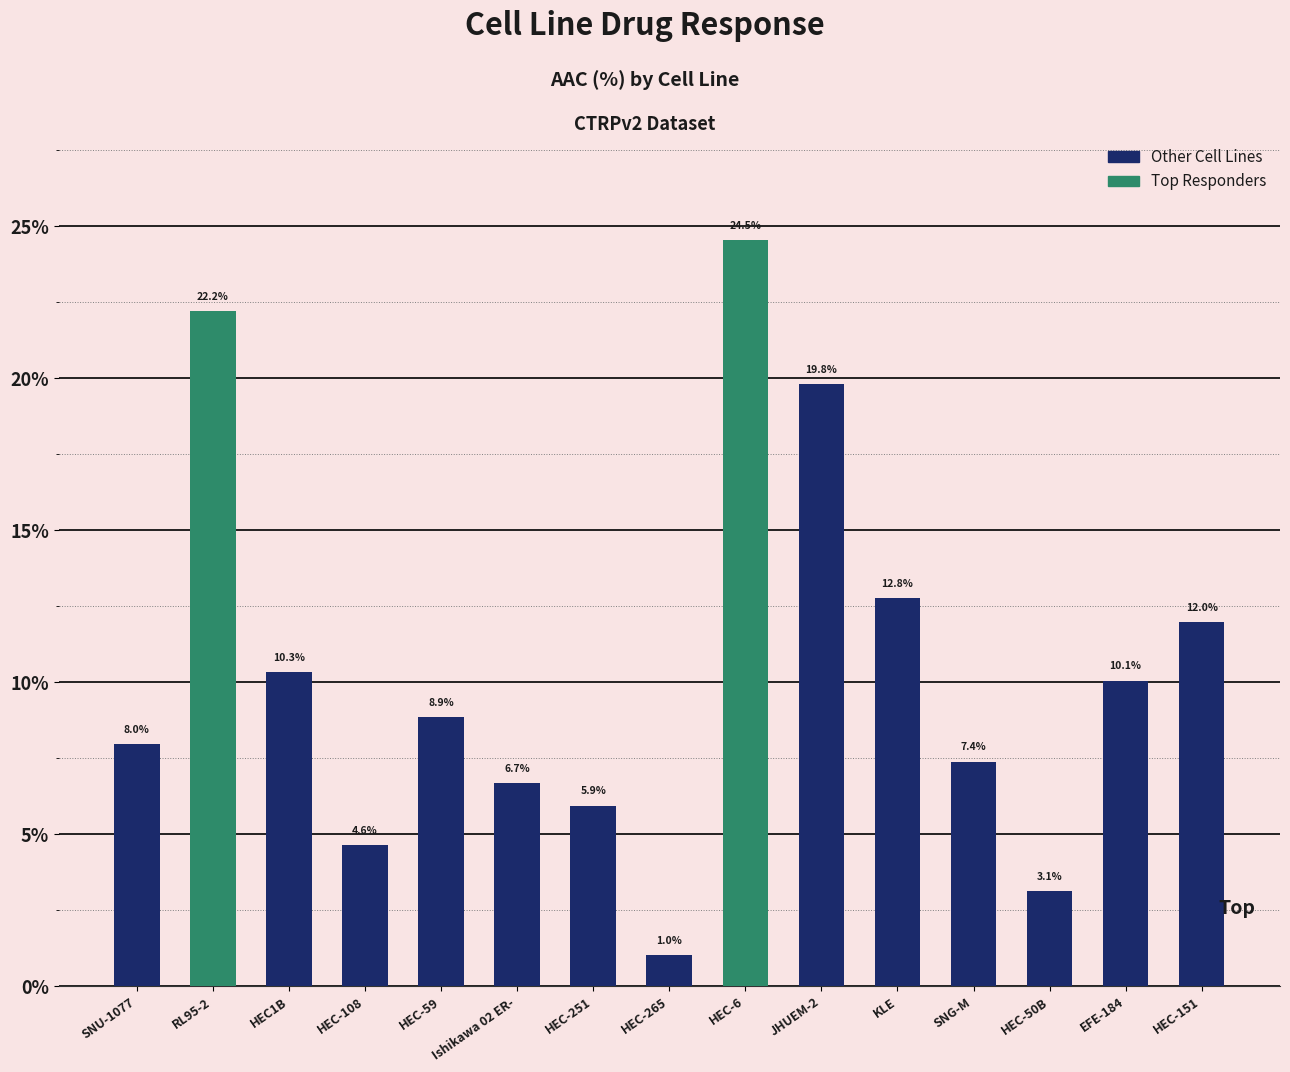

Does the chart contain any negative values?

No